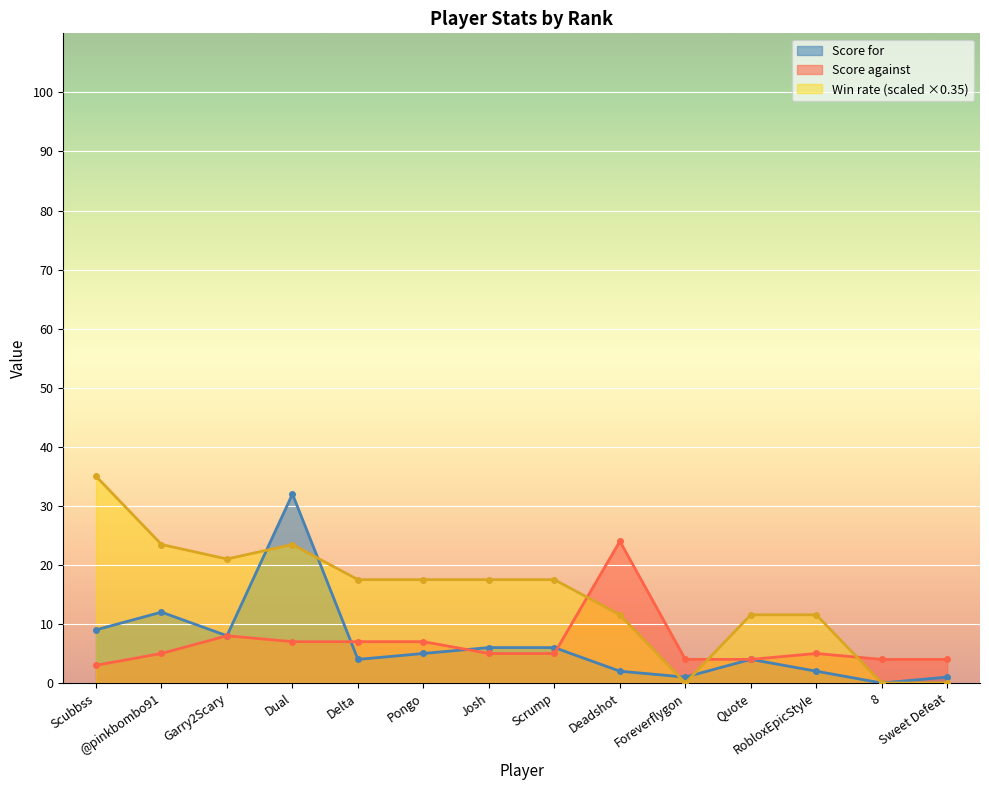

How many data points in Win rate are above 17?

8